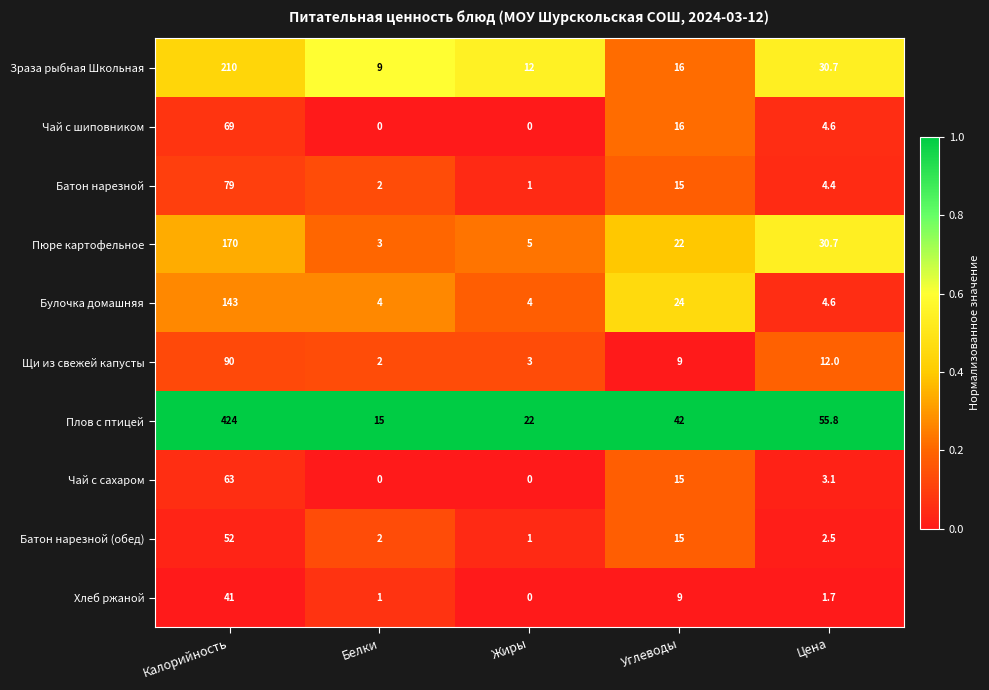

What is the difference between the maximum and minimum values in the Щи из свежей капусты series?

88.0